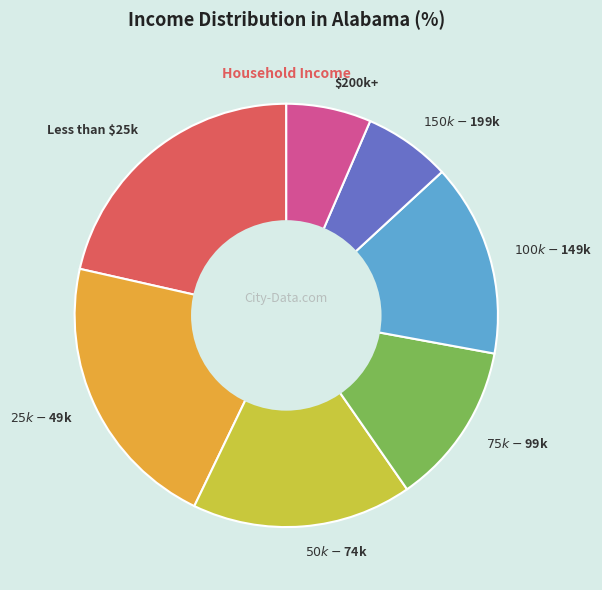

Combined, do Less than $25k and $150k-$199k account for over 50%?

No